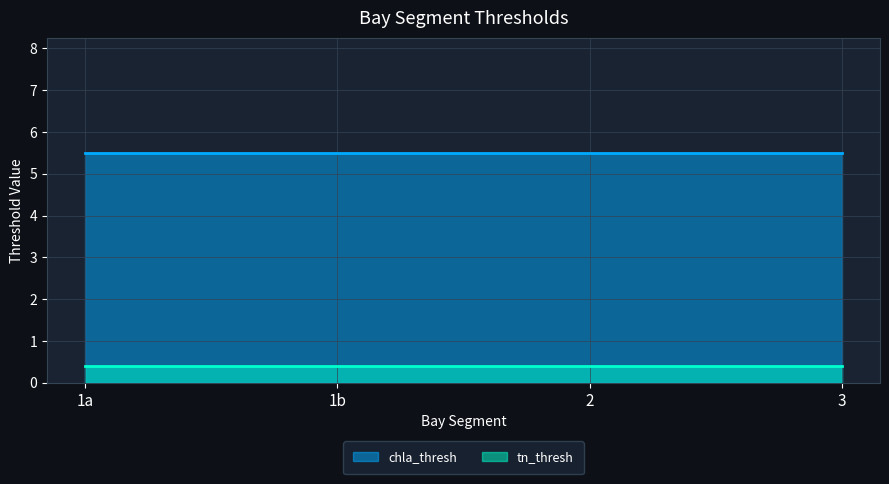

True or false: tn_thresh and chla_thresh cross at least once.

False